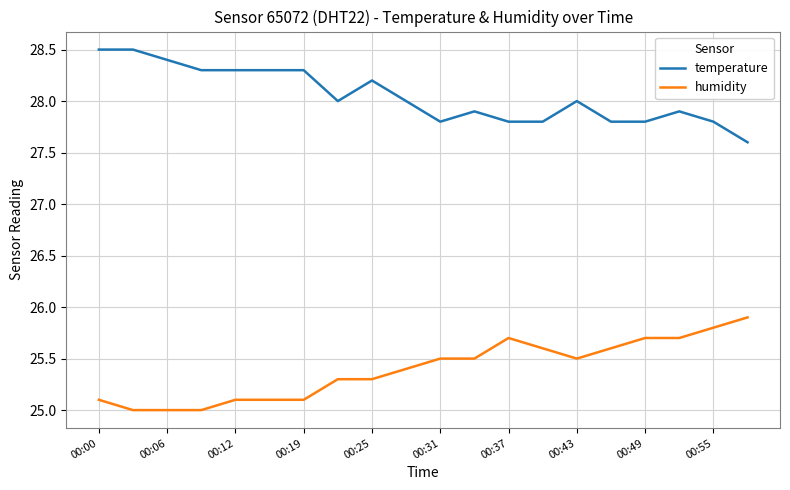

True or false: humidity and temperature intersect in this chart.

False